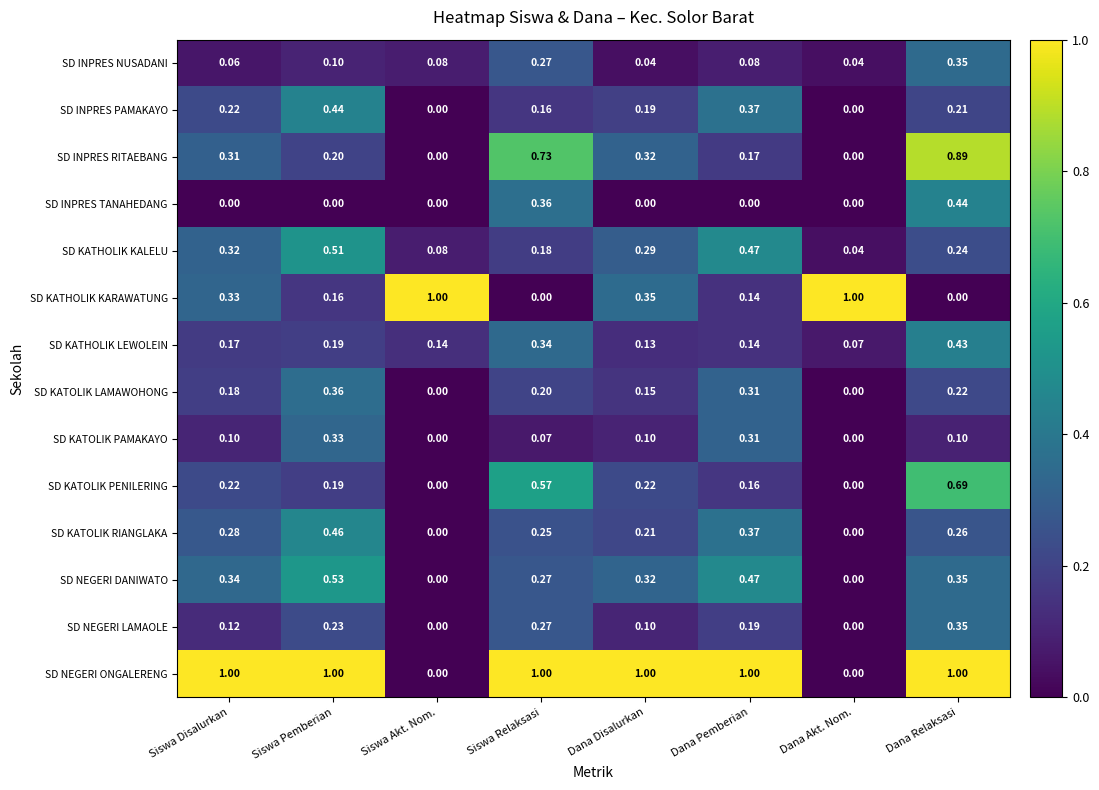

At which category is the sum across all series the highest?

Dana Relaksasi